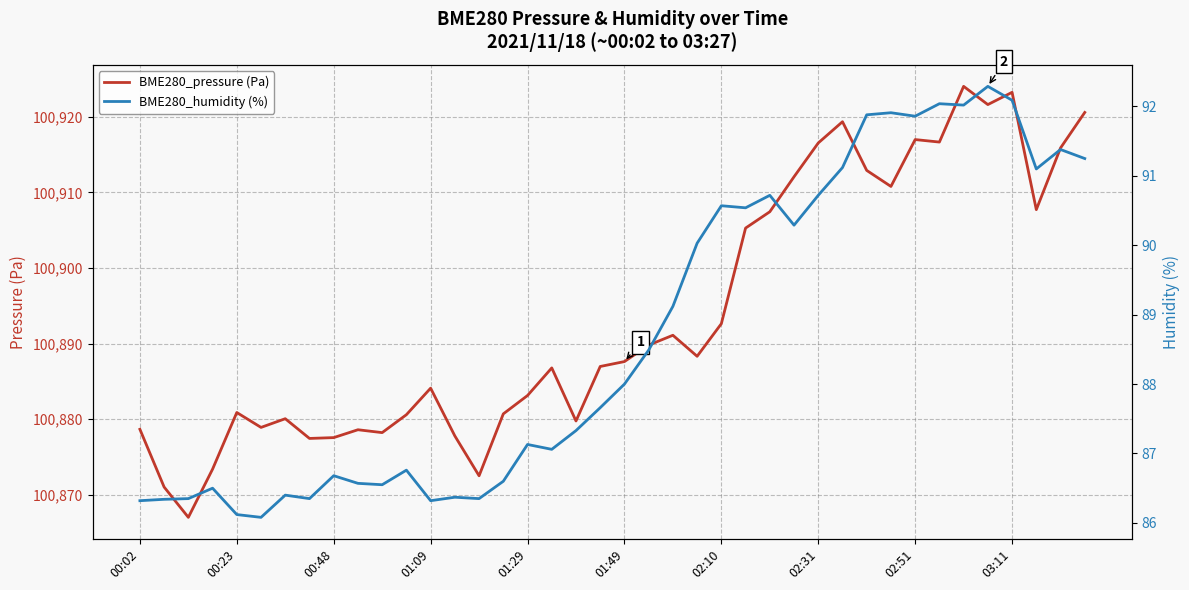

At which label is BME280_pressure (Pa) closest to 100895?

02:10